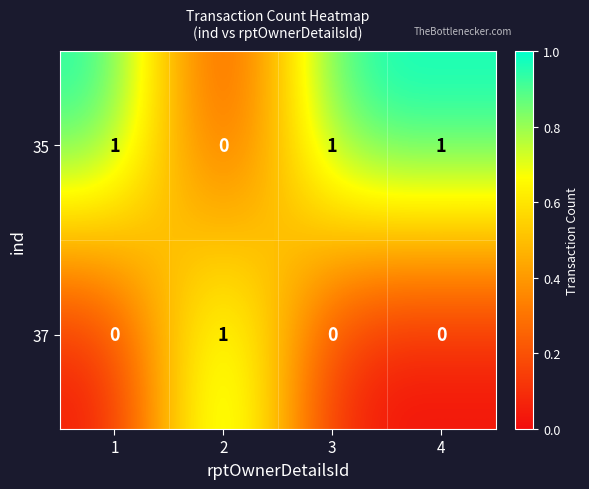

The value of 35 at 3 is 2. True or false?

False